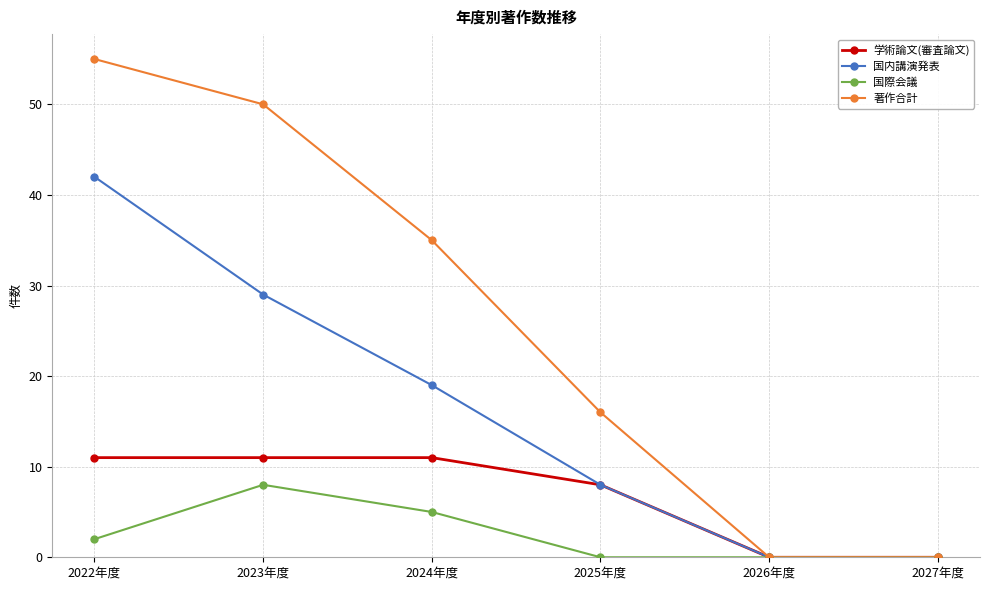

What is the difference between the highest and lowest values at 2022年度?

53